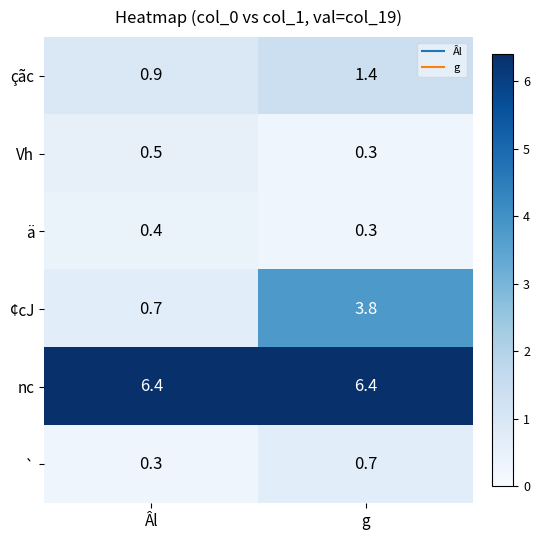

Reading left to right, list all the values displayed in this chart.

çãc: Âl=0.9	g=1.4
Vh: Âl=0.5	g=0.3
ä: Âl=0.4	g=0.3
¢cJ: Âl=0.7	g=3.8
nc: Âl=6.4	g=6.4
`: Âl=0.3	g=0.7